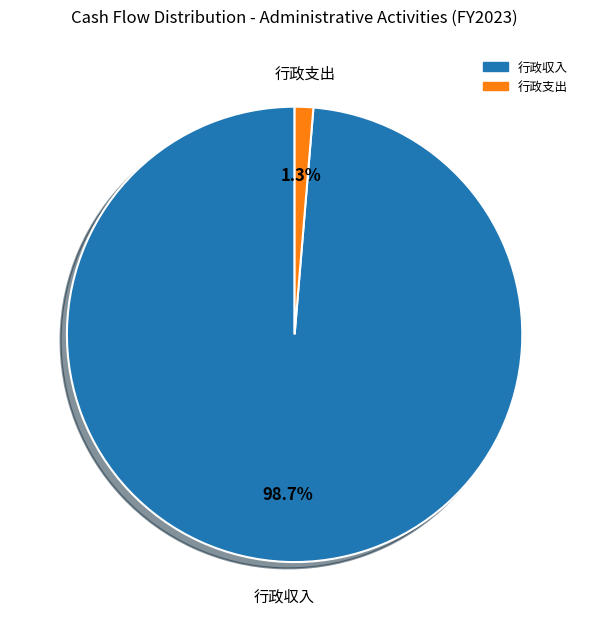

Does any single category account for the majority?

Yes